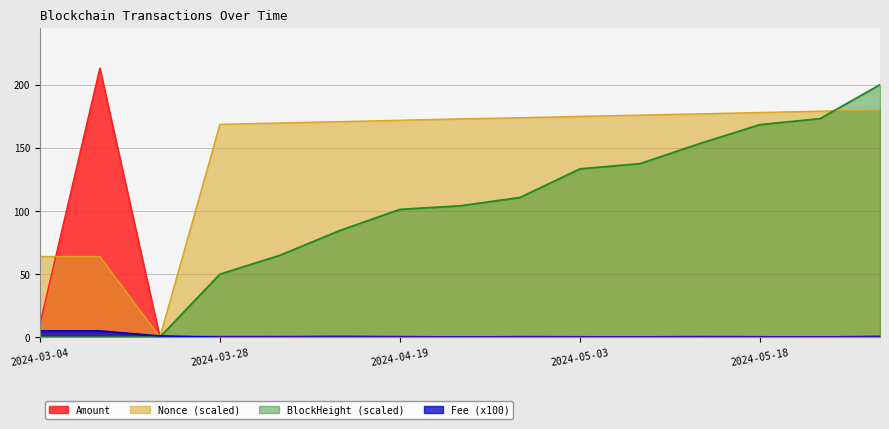

What is the sum of all Nonce_norm values?

2220.2